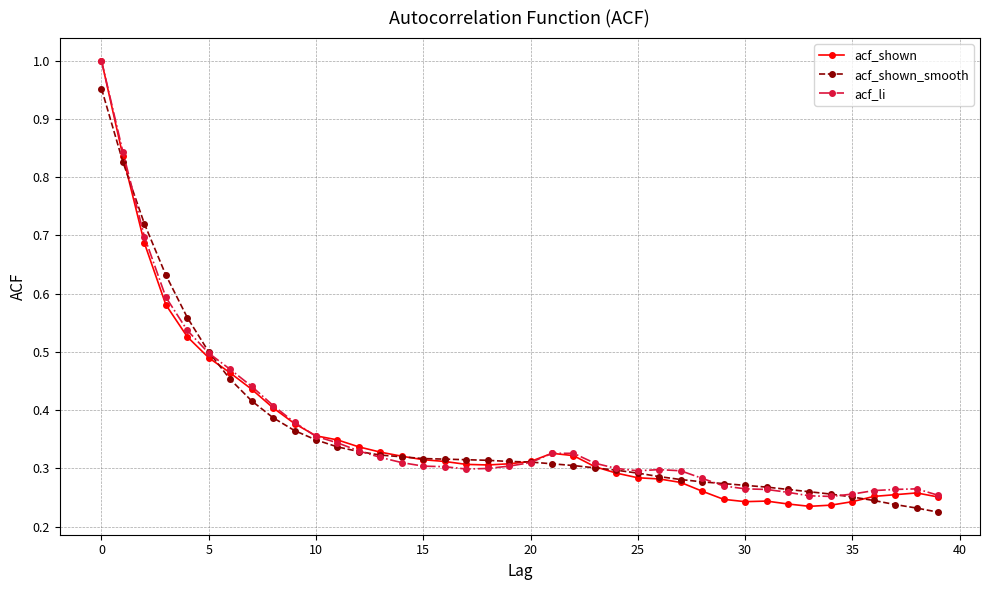

How many lines are shown in the chart?

3